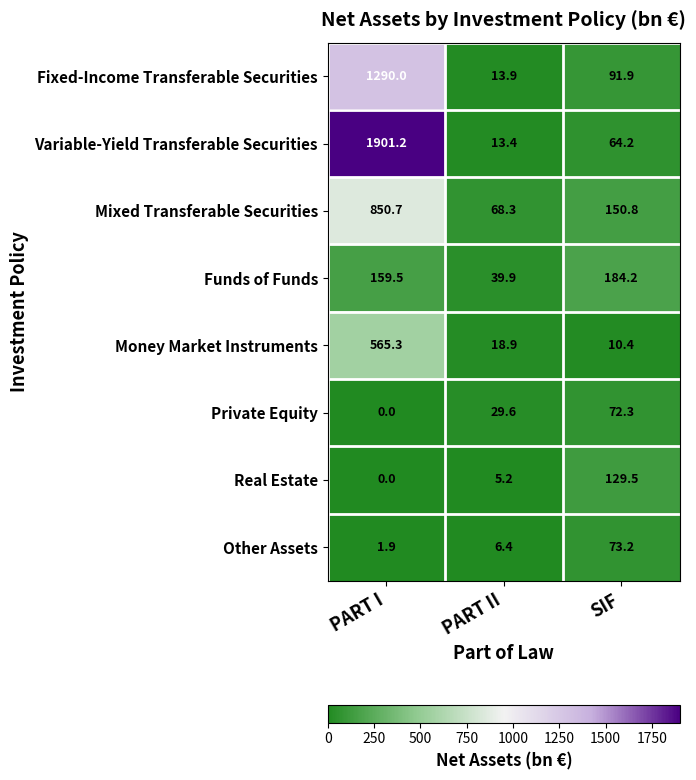

Between PART II and SIF, which series saw the biggest shift?

Funds of Funds